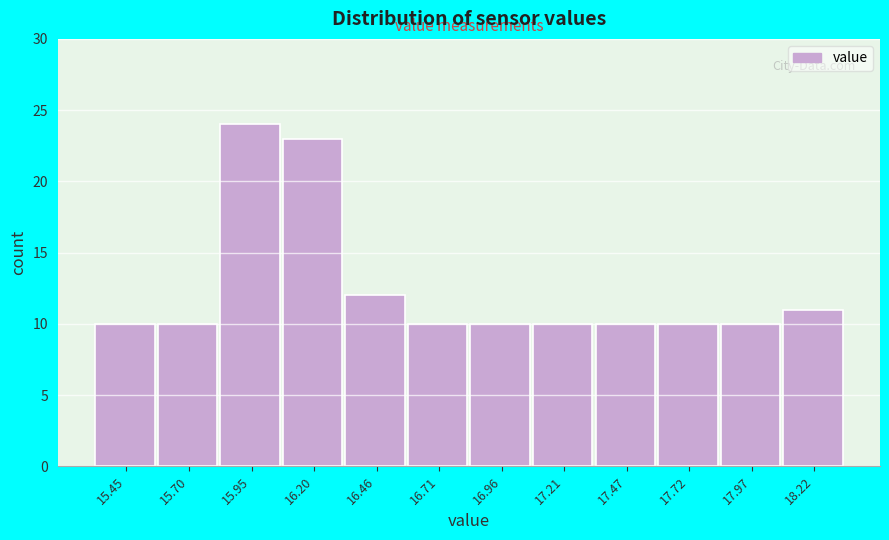

How tall is the bar that spans 16.35 to 16.60 on the x-axis? Neither the bar edges nor the heights are printed on the chart, so give them approximately, as read against the axes.

12